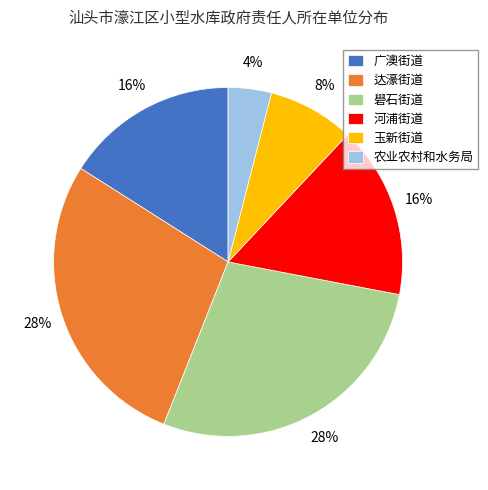

The 礐石街道 slice represents 33% of the pie. True or false?

False